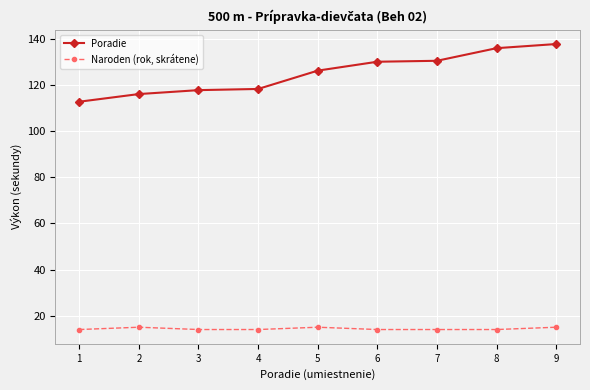

What is the smallest value displayed?

14.0